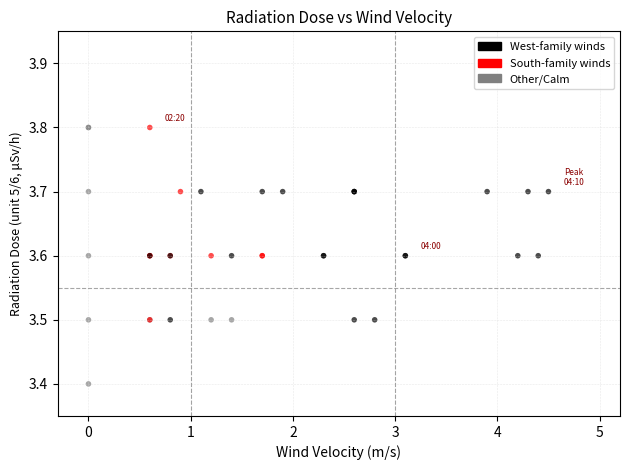

What Y value in the scatter plot is closest to 3?

3.4